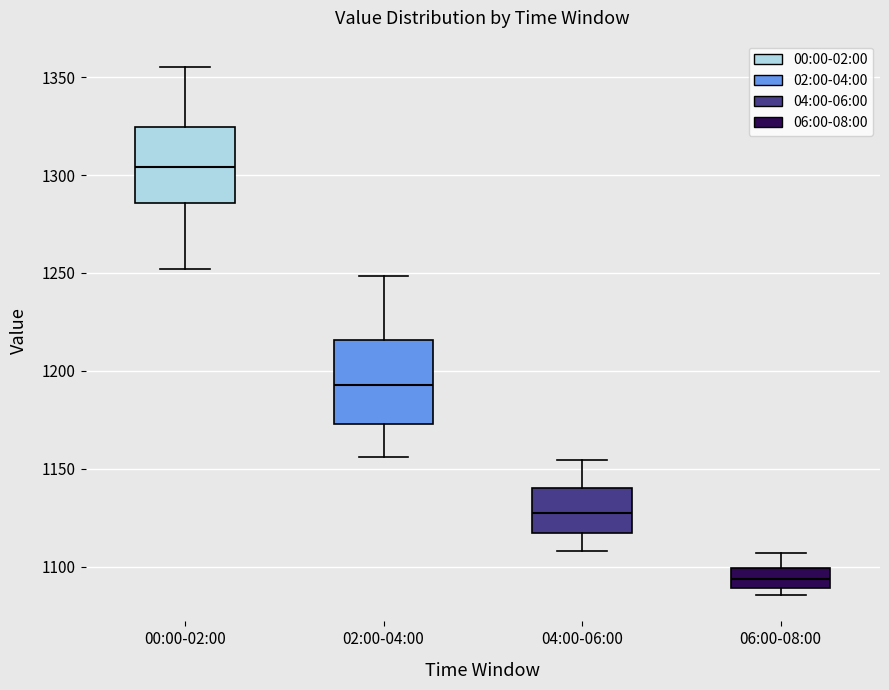

Which box has the highest median line?

00:00-02:00